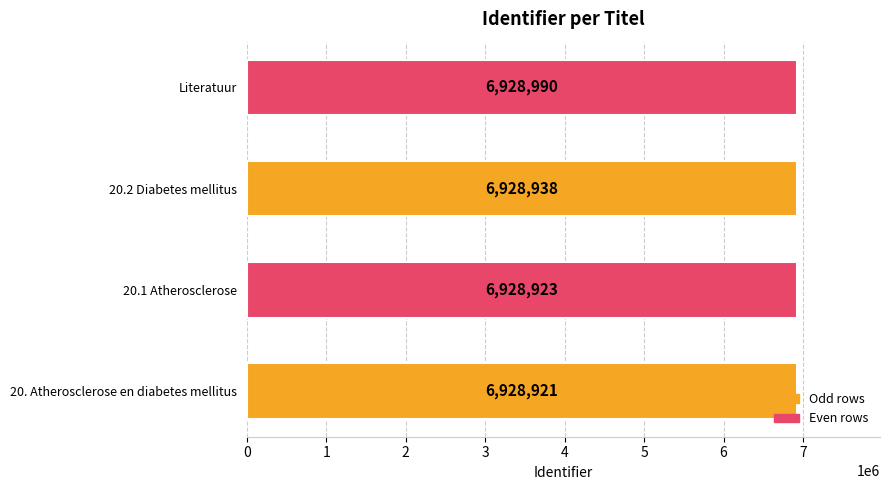

Are the bars horizontal?

Yes